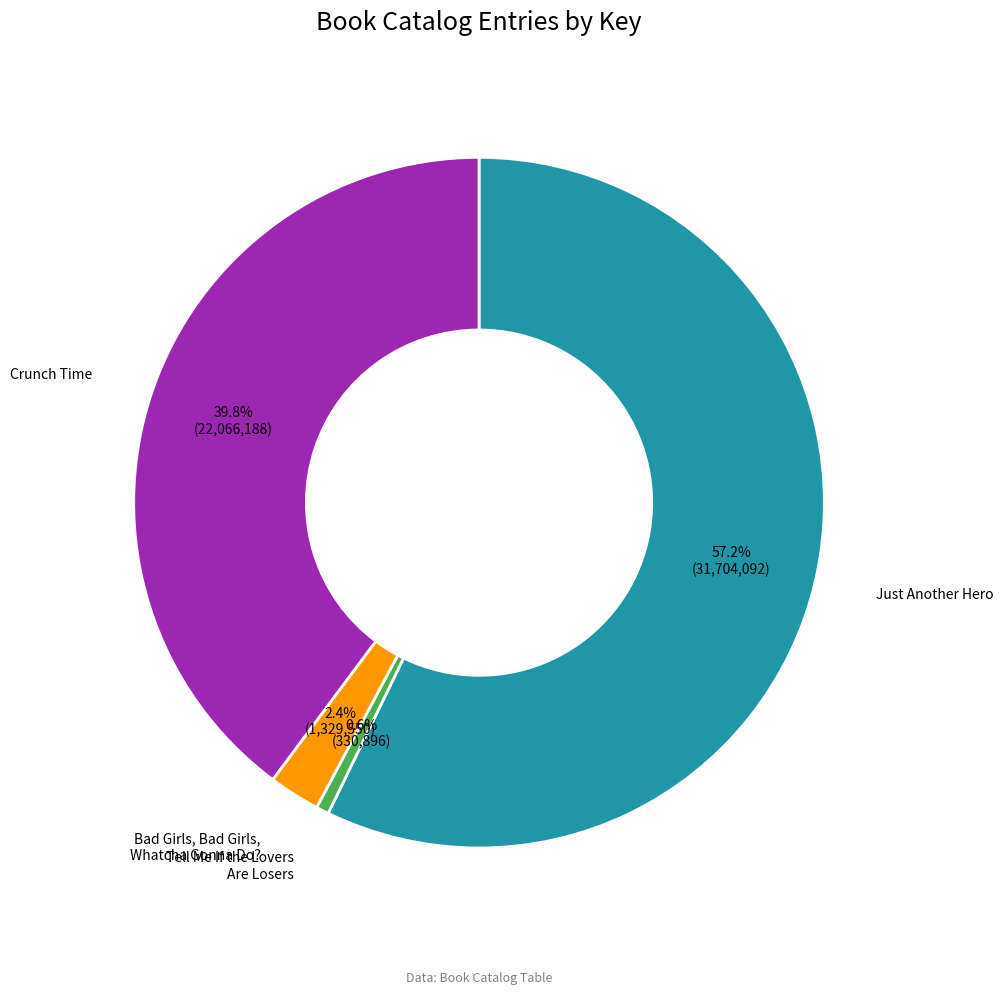

Is there a majority slice in this chart?

Yes